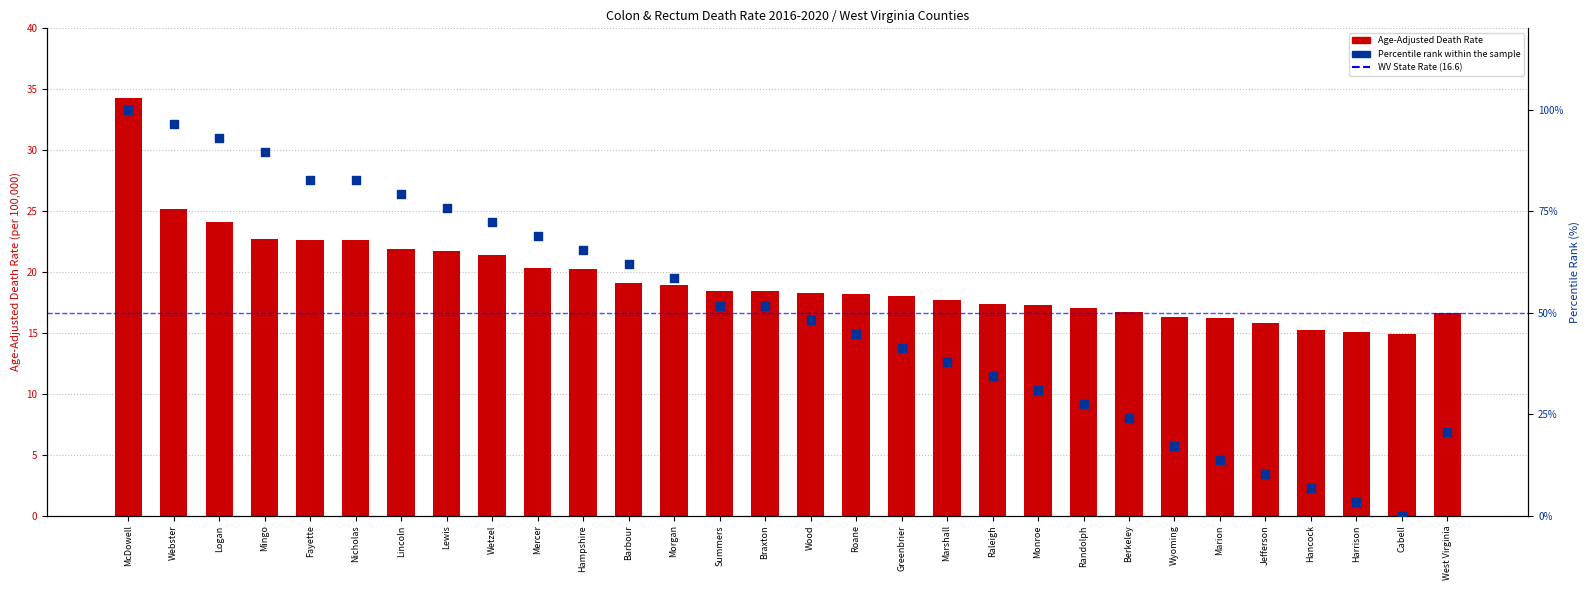

What is the change in value from Mercer to Summers?

-1.9